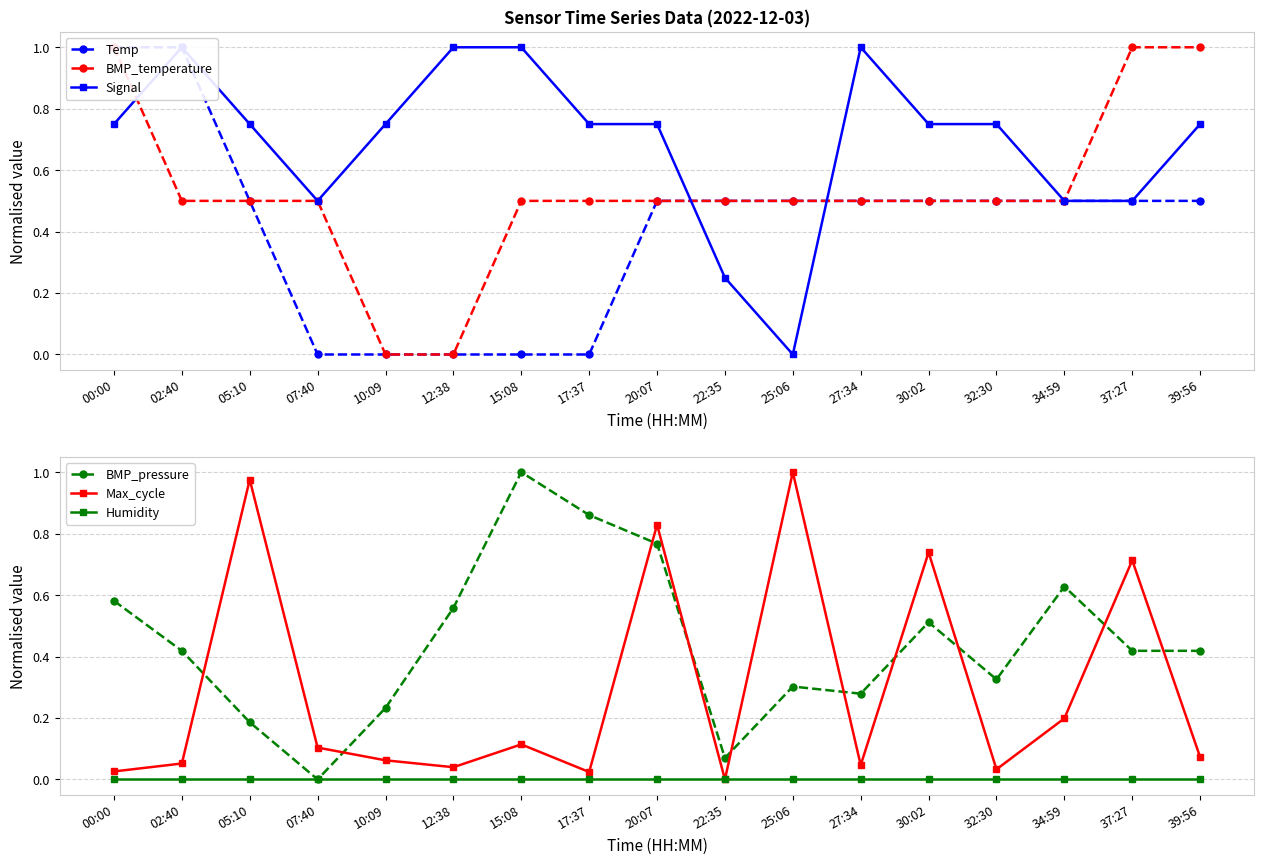

How many times do Signal and Temp cross each other?

3